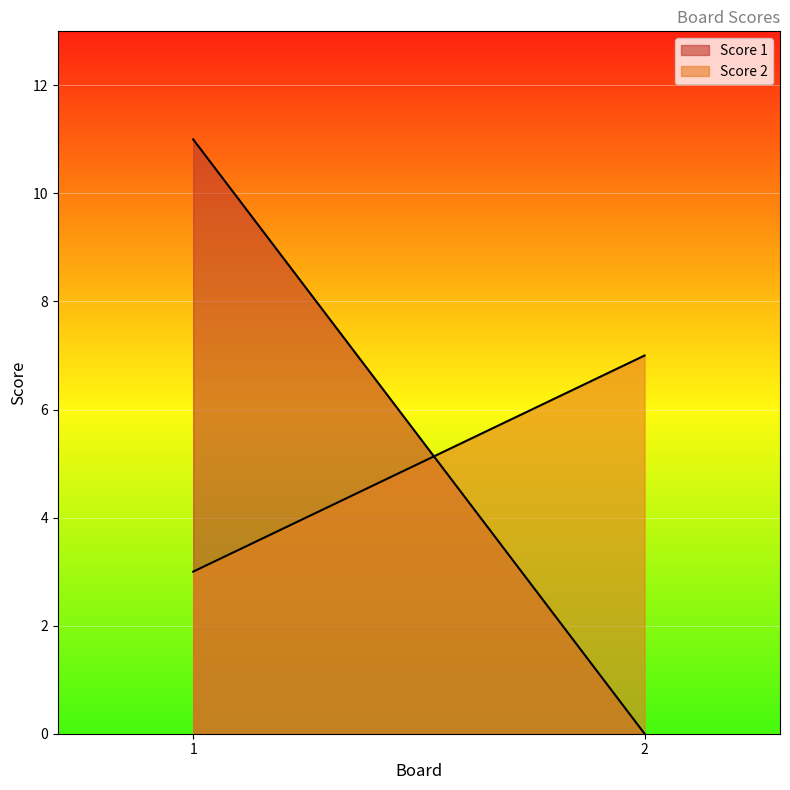

Which category has the lowest value across all series?

2